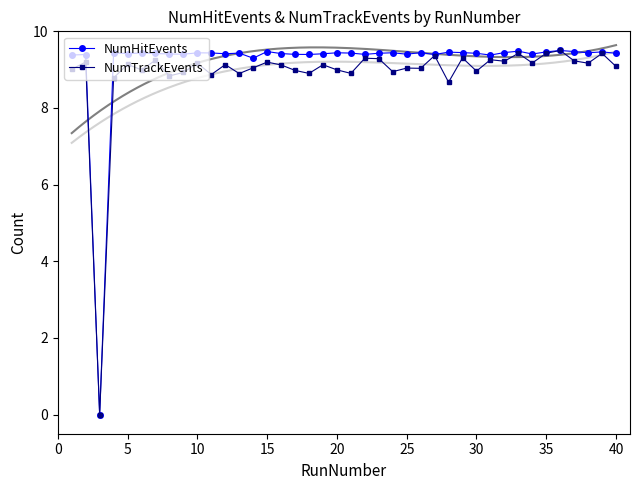

How many lines are shown in the chart?

2